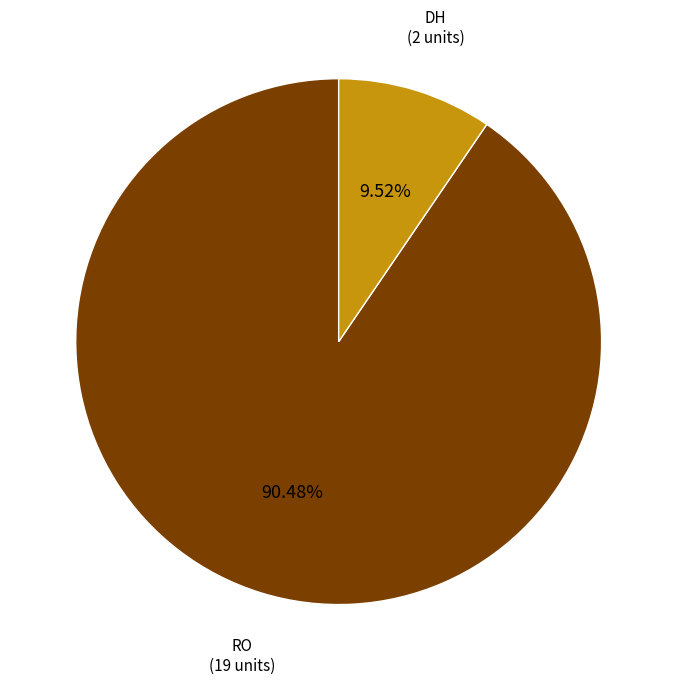

Is there any slice that represents more than half of the pie?

Yes